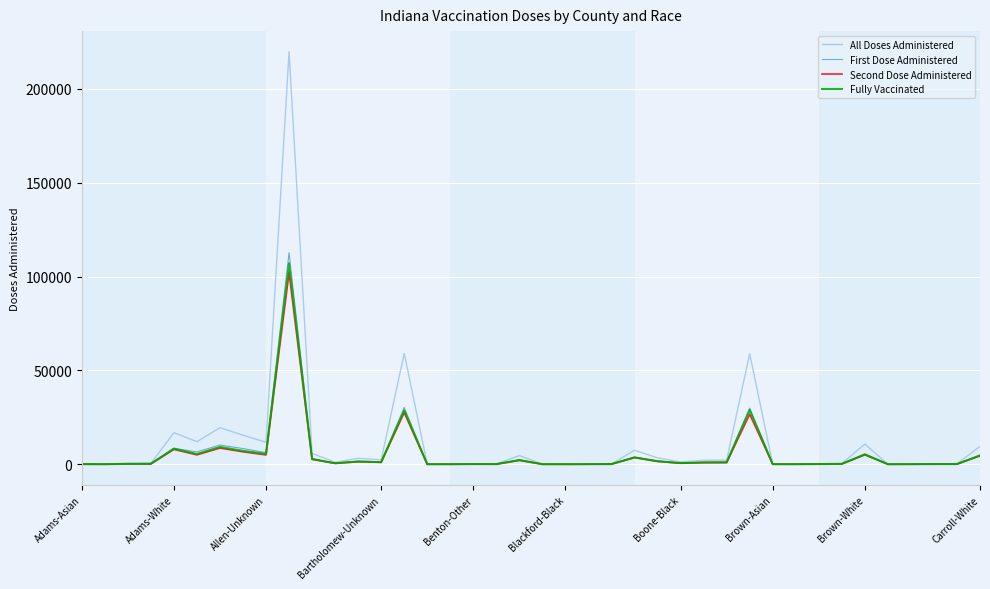

Which series has the widest spread of values?

All Doses Administered